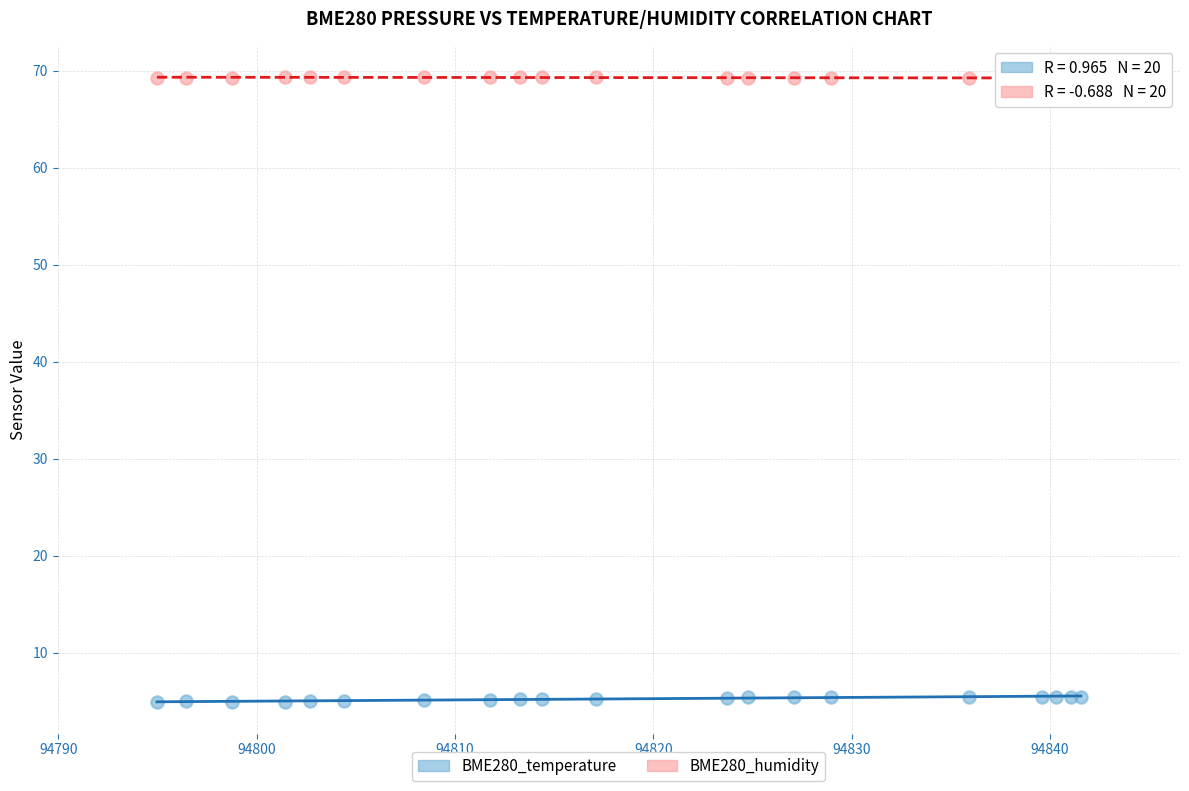

Which series contains the lowest Y value?

BME280_temperature